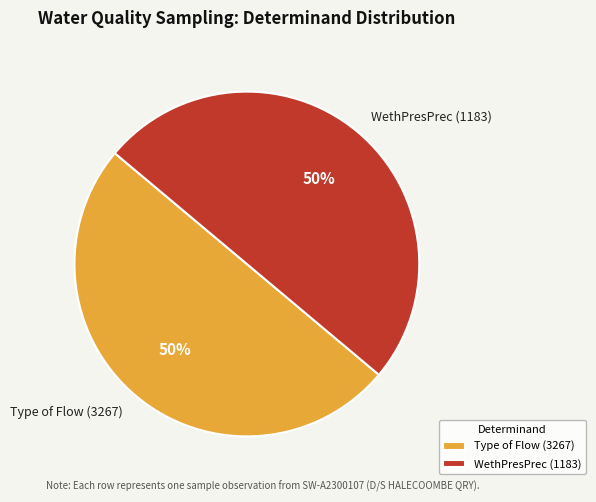

Approximately how many times larger is the value at Type of Flow (3267) compared to WethPresPrec (1183)?

1.0